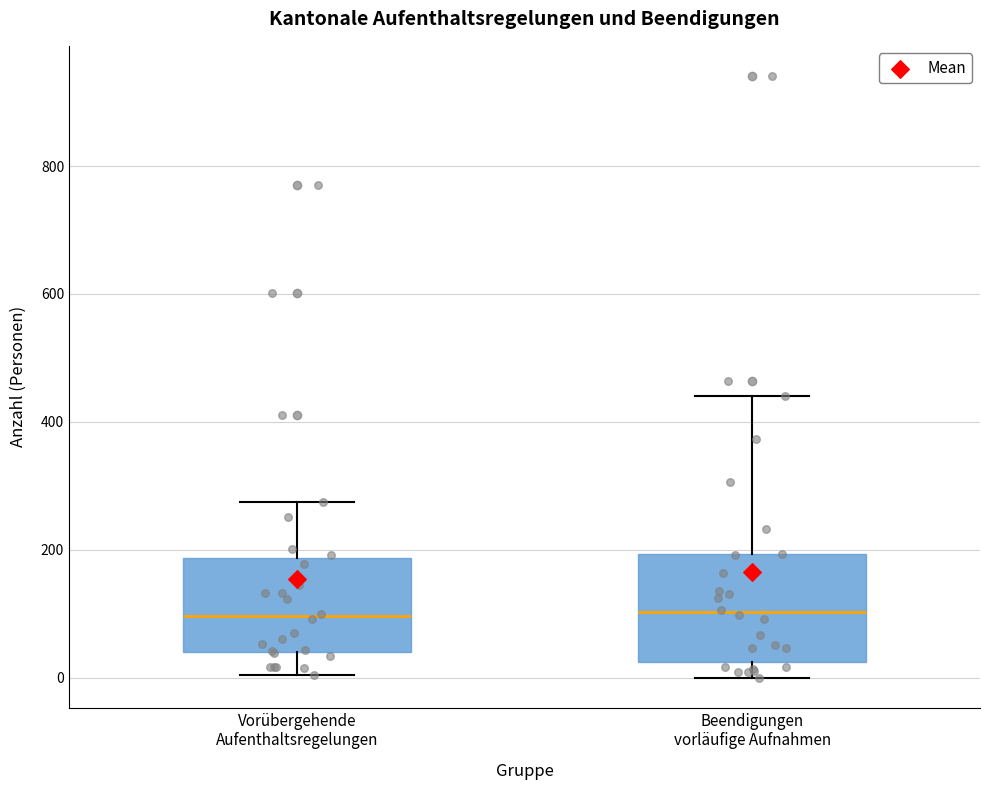

Reading left to right, read every box against the y-axis: the position of its median line, the range the box covers, and the ends of its whiskers. The values are not printed on the chart, so give them approximately, as read against the axis.

Vorübergehende Aufenthaltsregelungen: median 100, box 40 to 180, whiskers 0 to 280
Beendigungen vorläufige Aufnahmen: median 100, box 20 to 200, whiskers 0 to 440